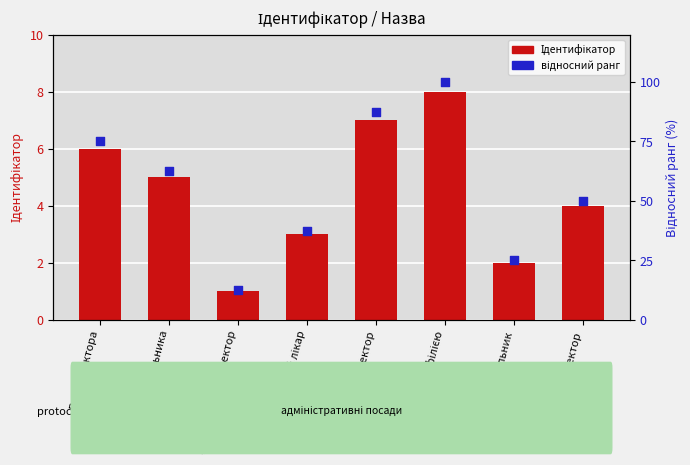

At which category is the sum across all series the highest?

Завідувач філією